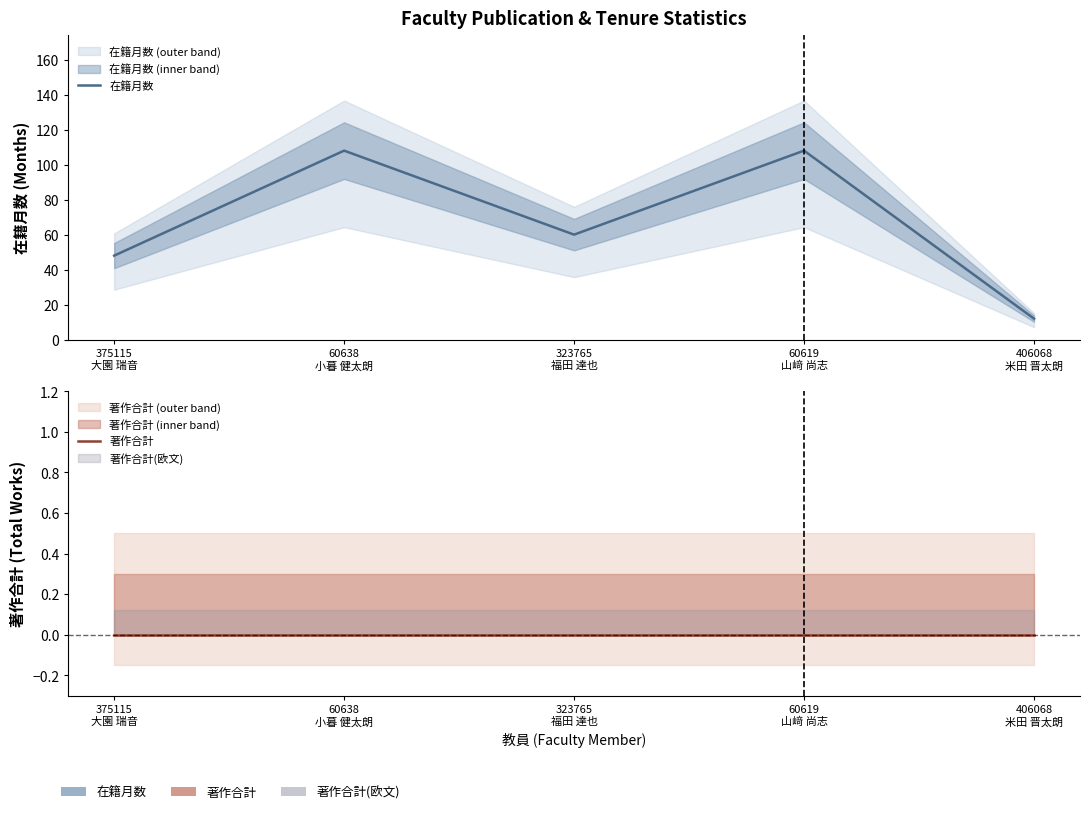

Between 60638
小暮 健太朗 and 60619
山﨑 尚志, which series saw the biggest shift?

在籍月数